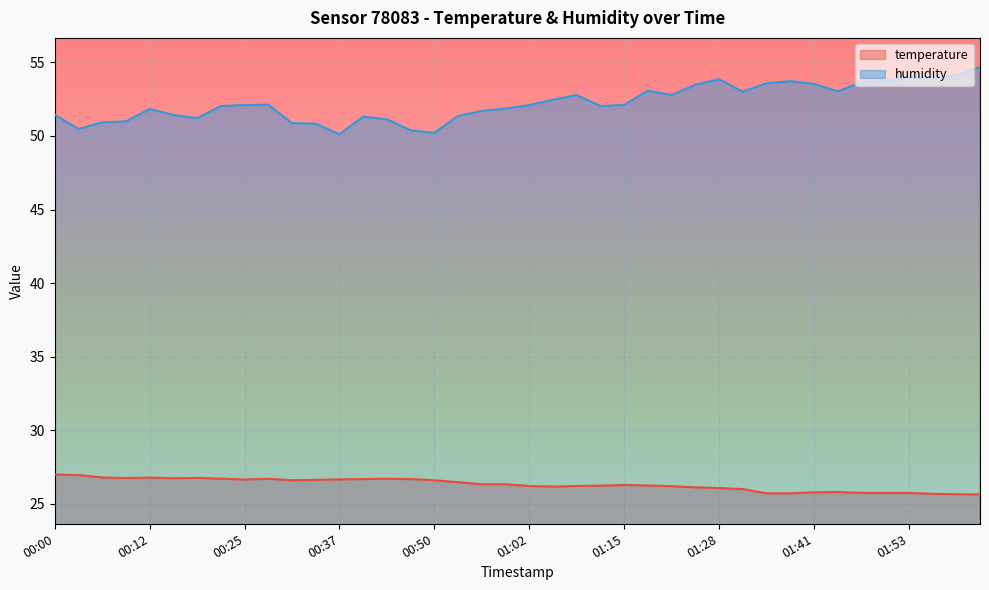

What is the average value of the temperature series?

26.3